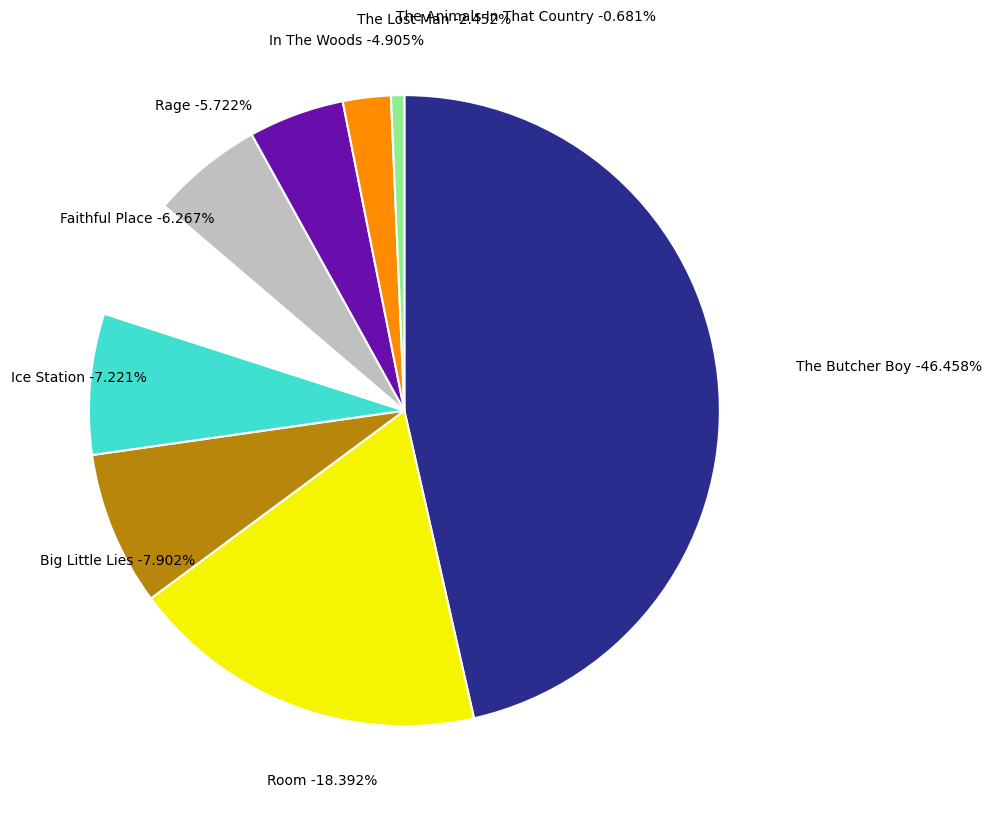

Does any single category account for the majority?

No